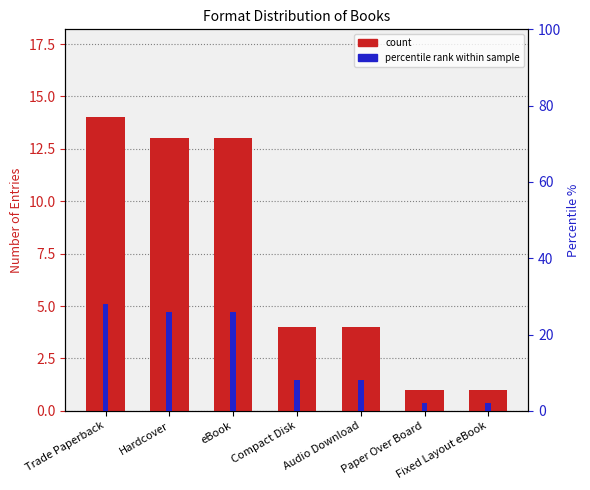

At Hardcover, list the series in order from smallest to largest.

count, percentile rank